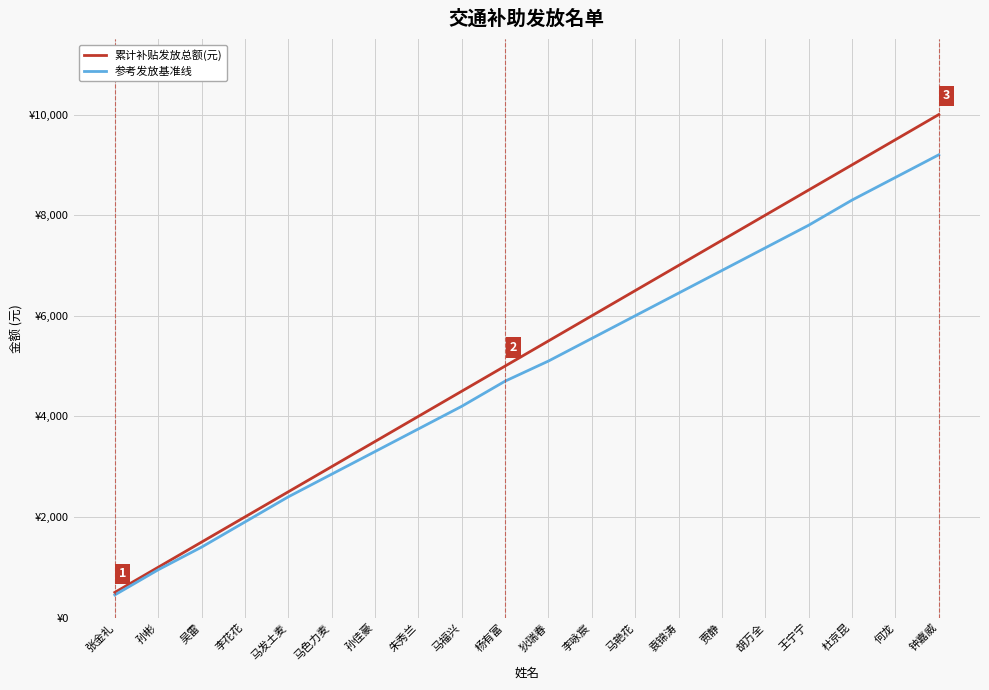

What is the lowest value of the 累计补贴发放总额(元) series?

500